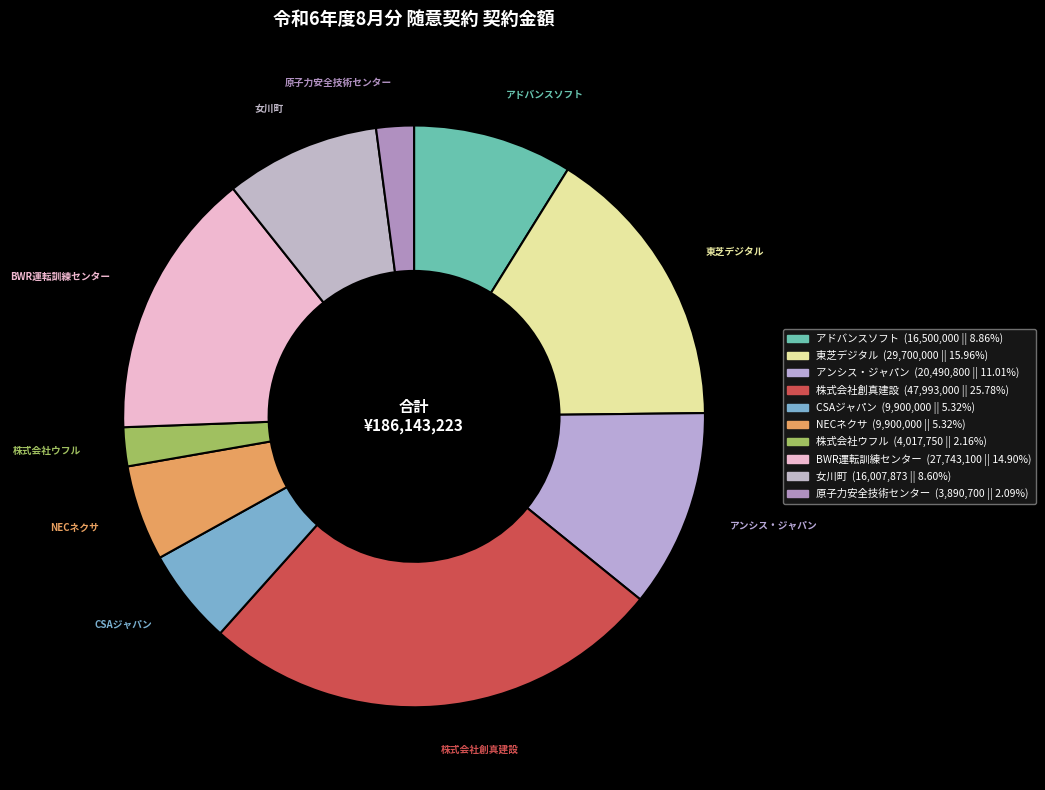

Does アドバンスソフト represent more than half of the total?

No